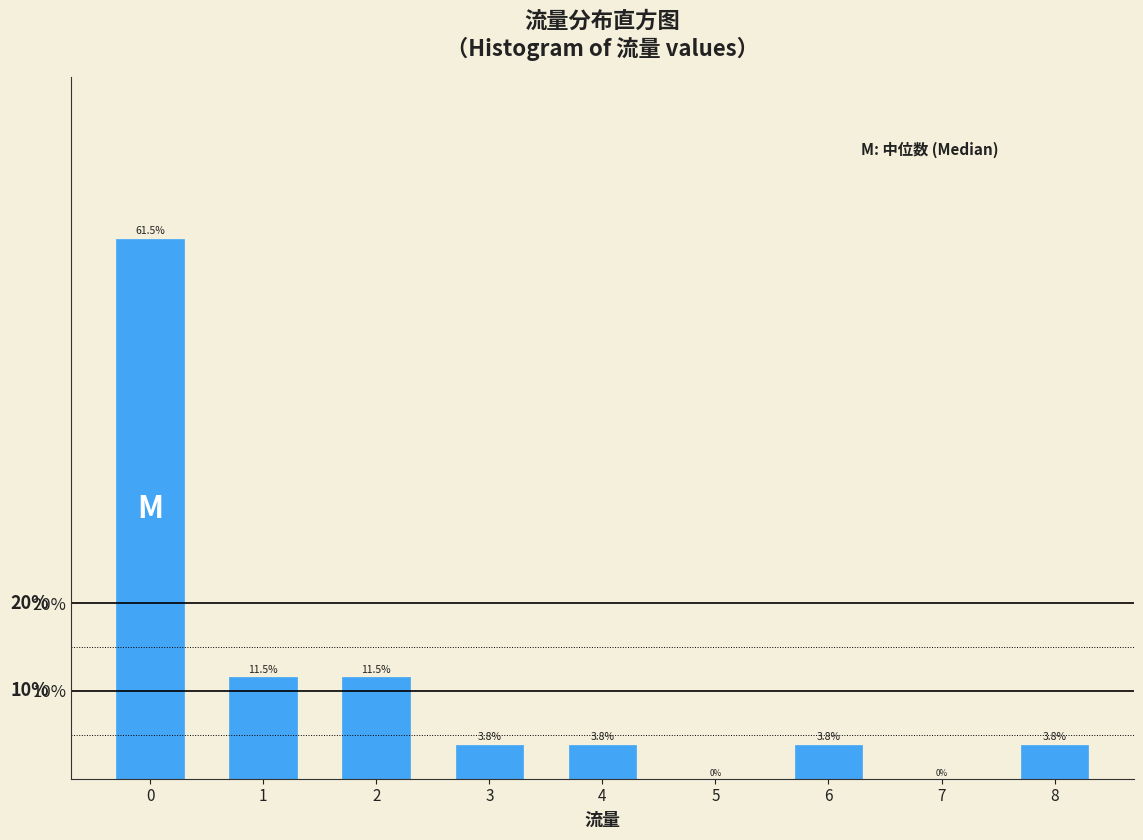

Reading left to right, transcribe all the data shown in this chart.

0=61.5	1=11.5	2=11.5	3=3.8	4=3.8	5=0.0	6=3.8	7=0.0	8=3.8